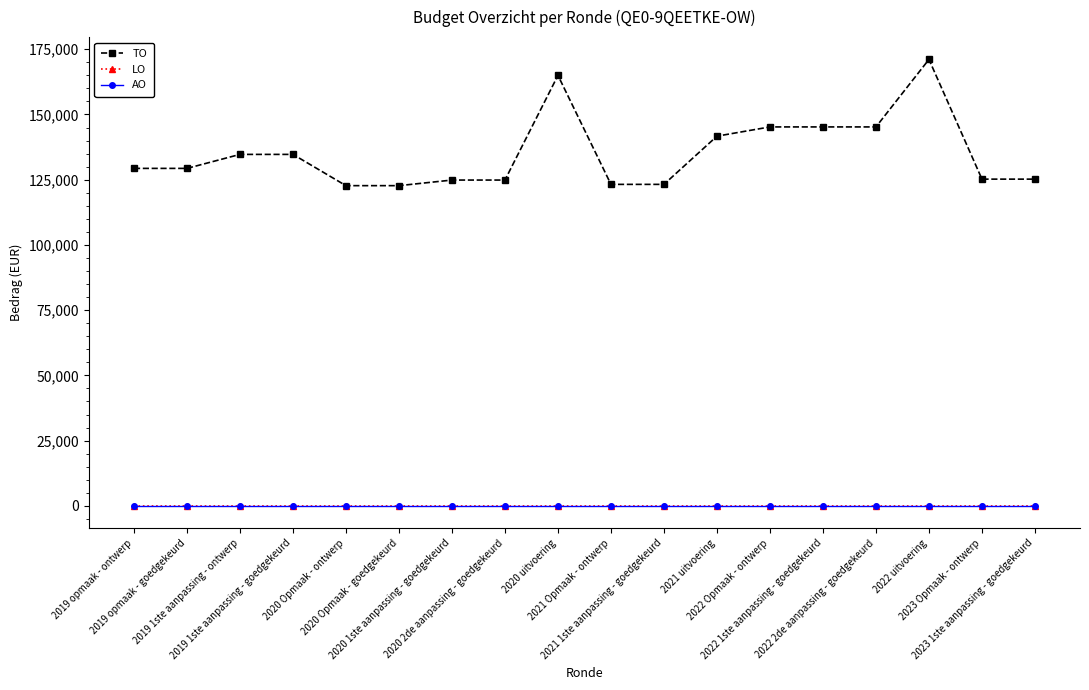

Does the chart have visible grid lines?

No